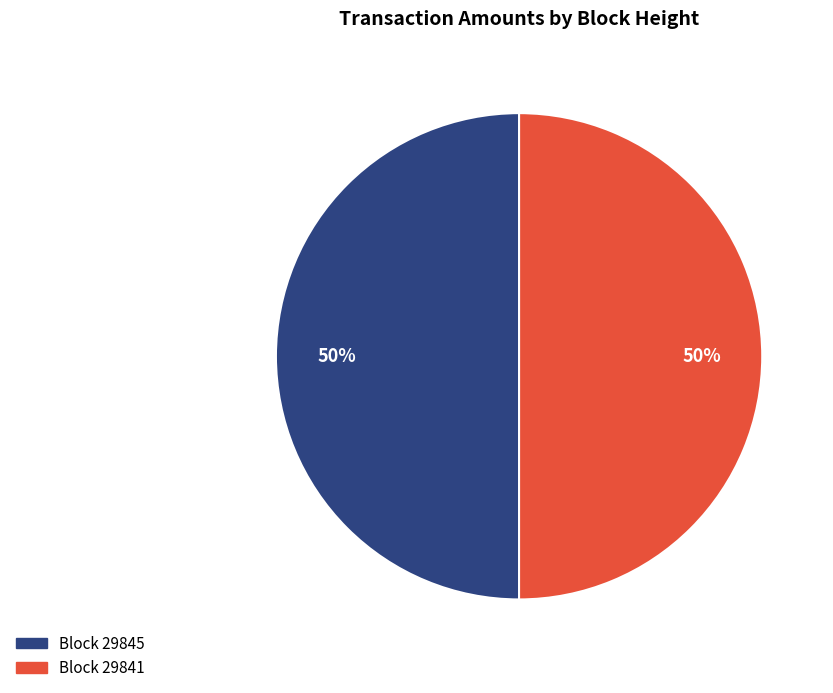

To the nearest percent, what is the average slice percentage?

50%